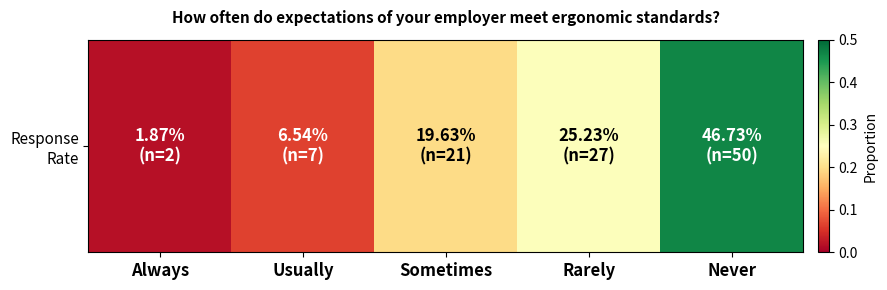

Rank the categories by value from lowest to highest.

Always, Usually, Sometimes, Rarely, Never